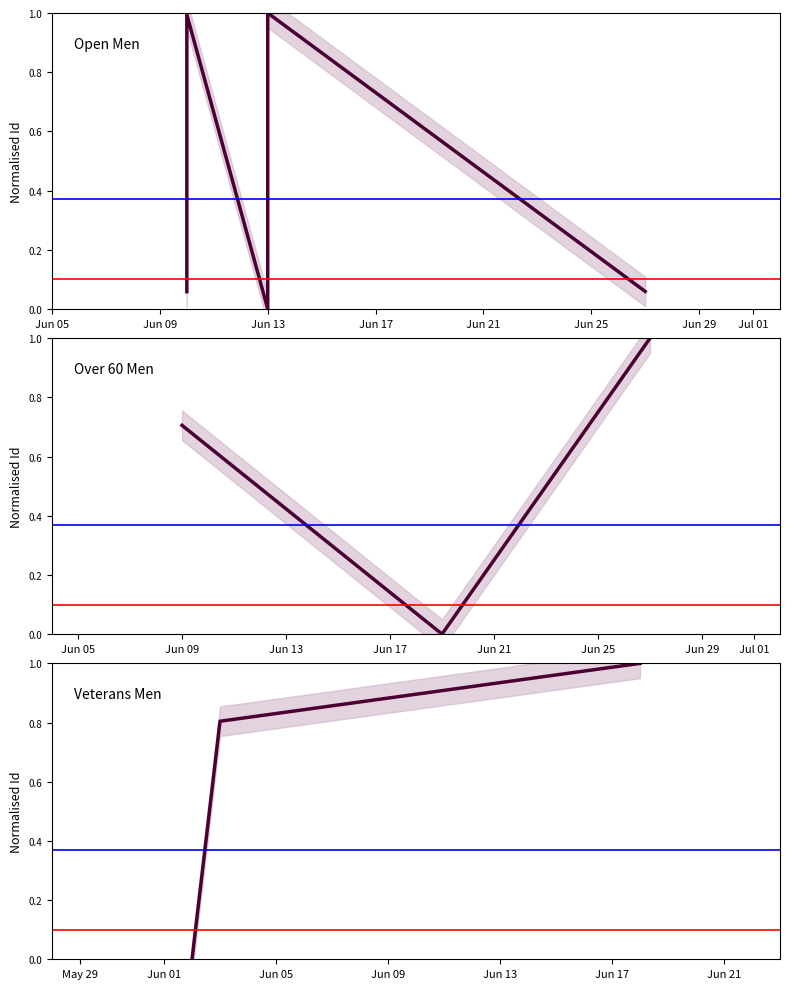

The Over 60 Men series shows 1.0 at Veterans Men. True or false?

True